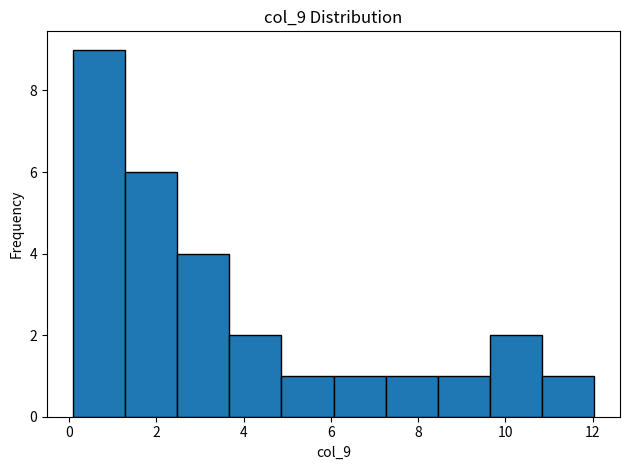

Over which range of the x-axis is the bar tallest?

0.0 to 1.2